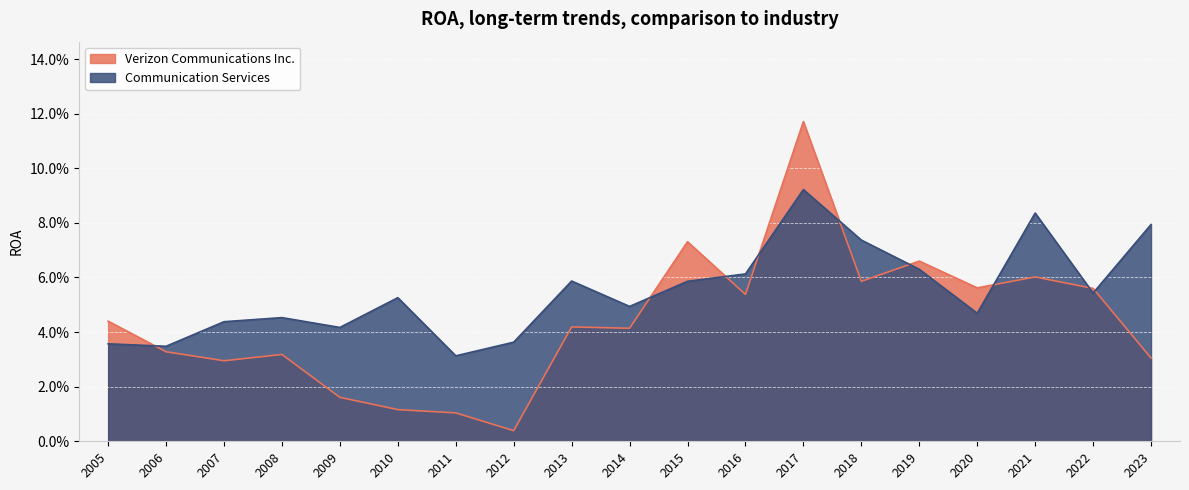

List the series in order of their peak value, lowest first.

Communication Services, Verizon Communications Inc.